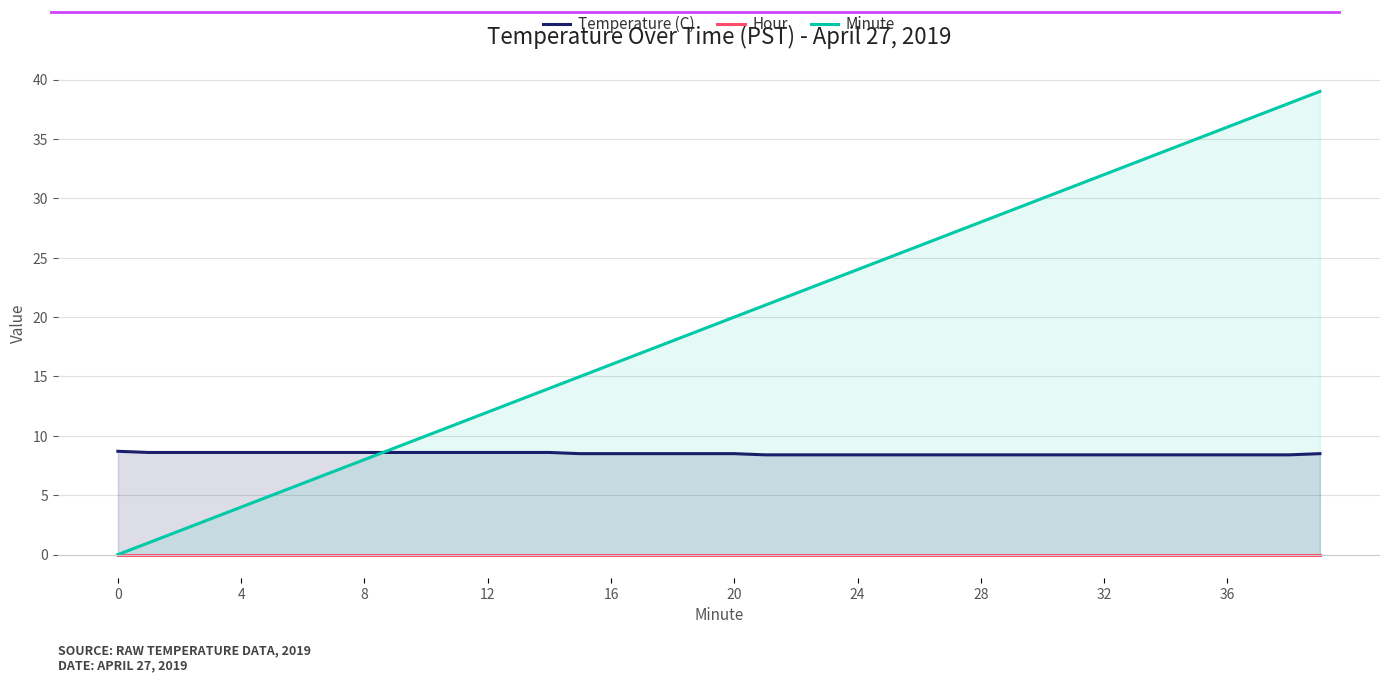

Reading right to left, what are all the values shown in this chart?

Temperature (C): 8.5	8.4	8.4	8.4	8.4	8.4	8.4	8.4	8.4	8.4	8.4	8.4	8.4	8.4	8.4	8.4	8.4	8.4	8.4	8.5	8.5	8.5	8.5	8.5	8.5	8.6	8.6	8.6	8.6	8.6	8.6	8.6	8.6	8.6	8.6	8.6	8.6	8.6	8.6	8.7
Hour: 0.0	0.0	0.0	0.0	0.0	0.0	0.0	0.0	0.0	0.0	0.0	0.0	0.0	0.0	0.0	0.0	0.0	0.0	0.0	0.0	0.0	0.0	0.0	0.0	0.0	0.0	0.0	0.0	0.0	0.0	0.0	0.0	0.0	0.0	0.0	0.0	0.0	0.0	0.0	0.0
Minute: 39.0	38.0	37.0	36.0	35.0	34.0	33.0	32.0	31.0	30.0	29.0	28.0	27.0	26.0	25.0	24.0	23.0	22.0	21.0	20.0	19.0	18.0	17.0	16.0	15.0	14.0	13.0	12.0	11.0	10.0	9.0	8.0	7.0	6.0	5.0	4.0	3.0	2.0	1.0	0.0